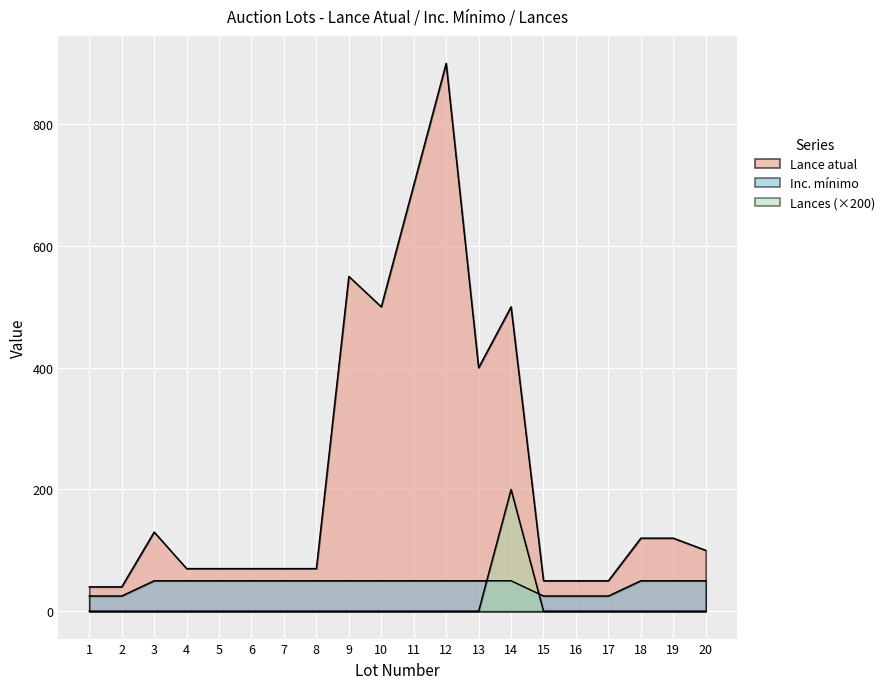

After their last crossing, which series has the higher values: Inc. mínimo or Lances?

Inc. mínimo